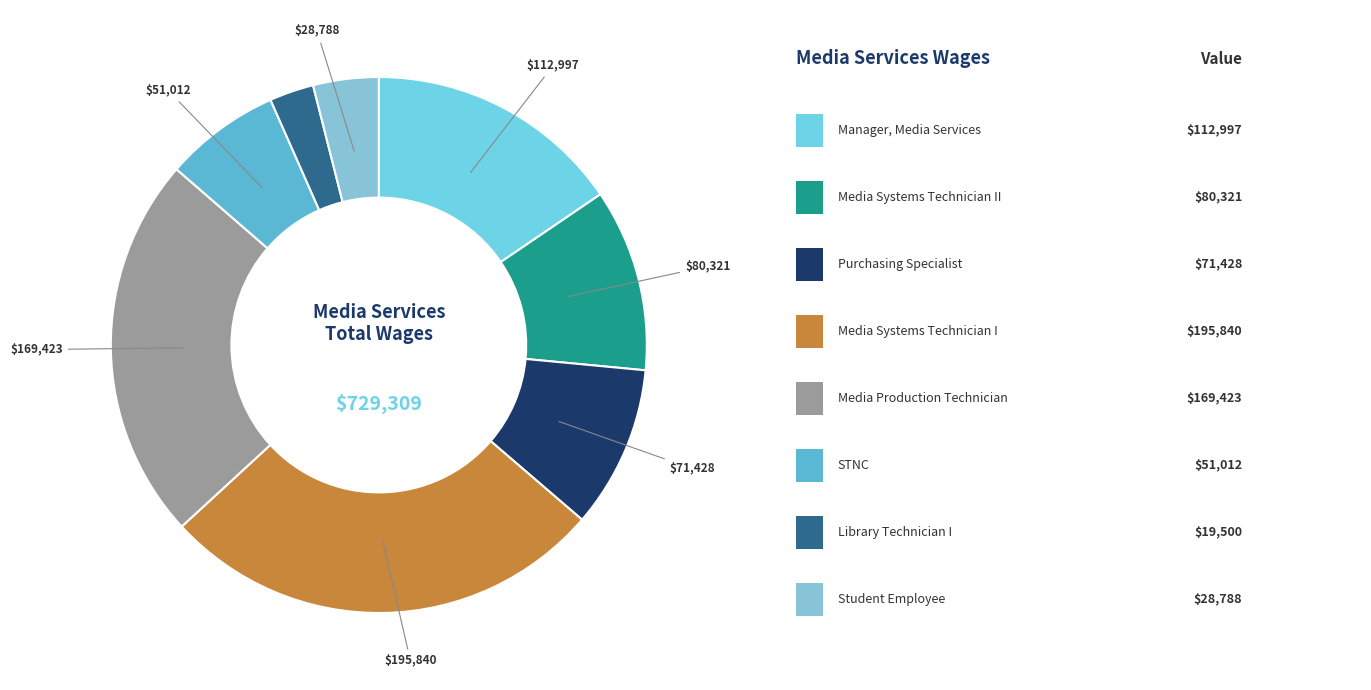

Count the number of slices in the pie.

8